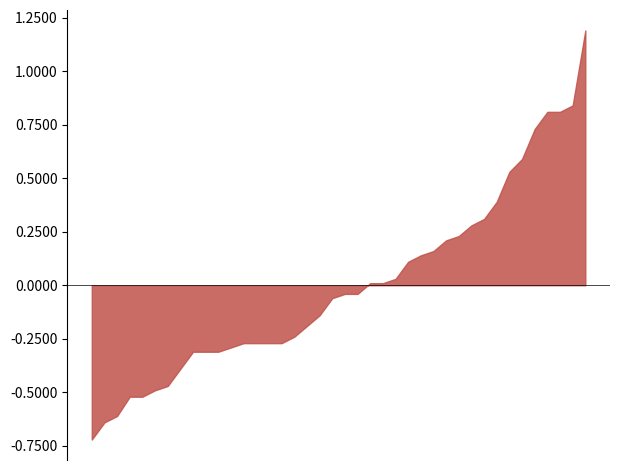

What is the greatest value displayed?

1.2